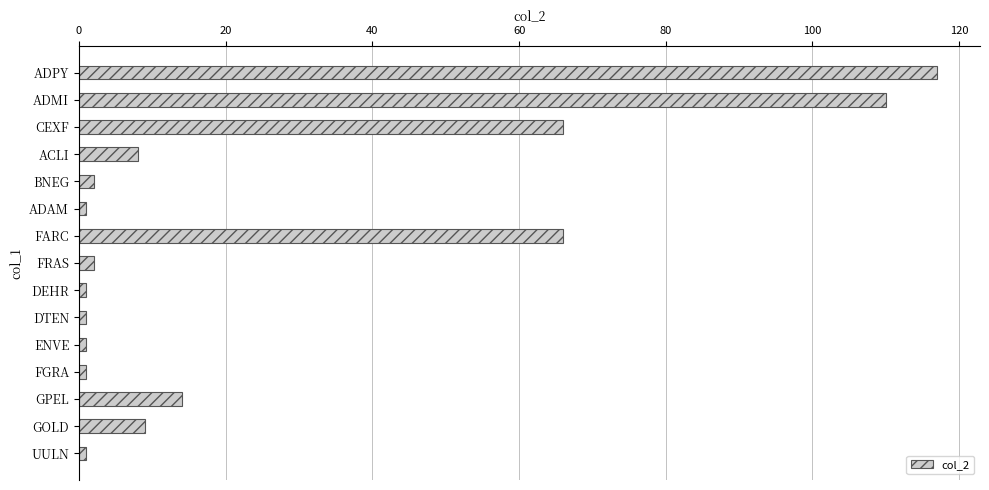

The value at ADPY is 67. True or false?

False